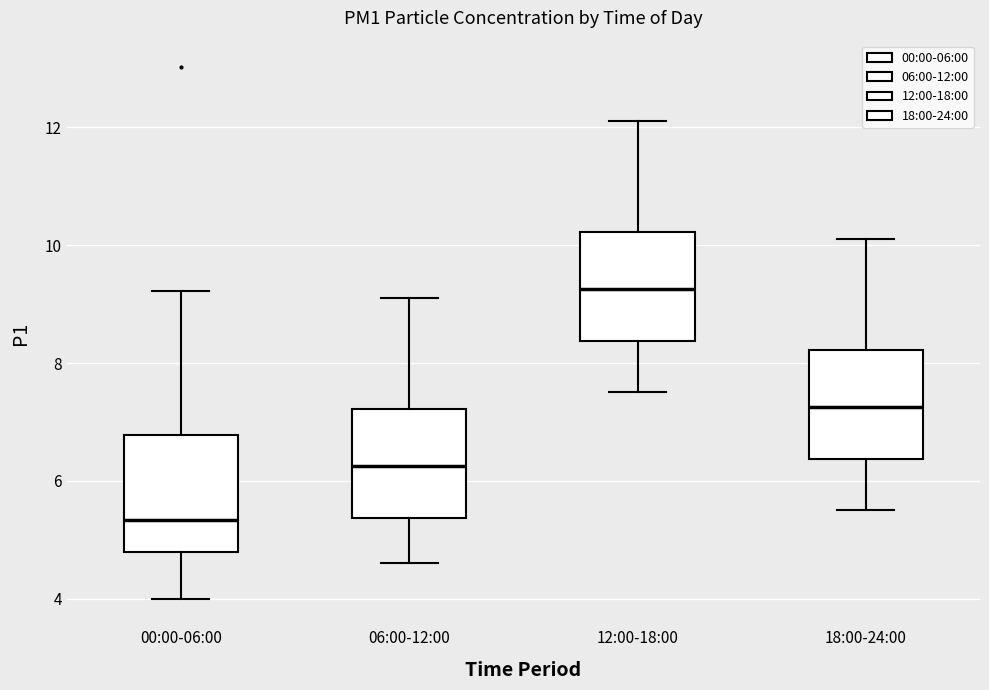

Reading left to right, transcribe this box plot: for each box, give where its median line is, the range the box spans, and where its two whiskers end, as read against the y-axis. The values are not printed on the chart, so give them approximately, as read against the axis.

00:00-06:00: median 5.4, box 4.8 to 6.8, whiskers 4.0 to 9.2
06:00-12:00: median 6.2, box 5.4 to 7.2, whiskers 4.6 to 9.2
12:00-18:00: median 9.2, box 8.4 to 10.2, whiskers 7.6 to 12.2
18:00-24:00: median 7.2, box 6.4 to 8.2, whiskers 5.6 to 10.2